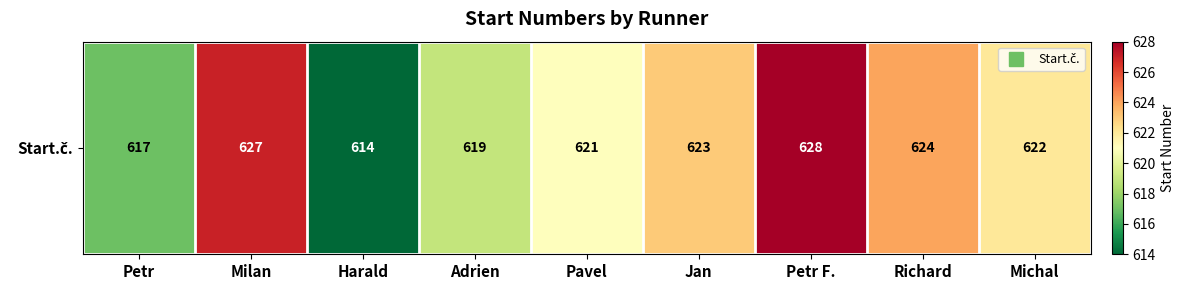

What is the minimum value shown in the chart?

614